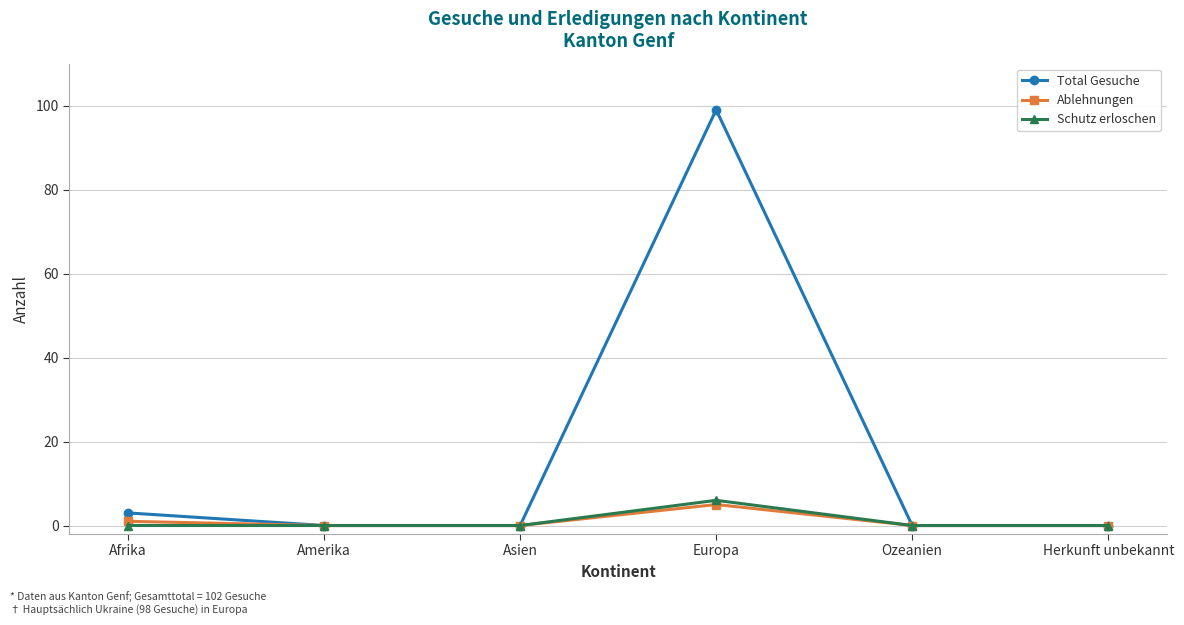

True or false: Total Gesuche has a value of 3 at Afrika.

True